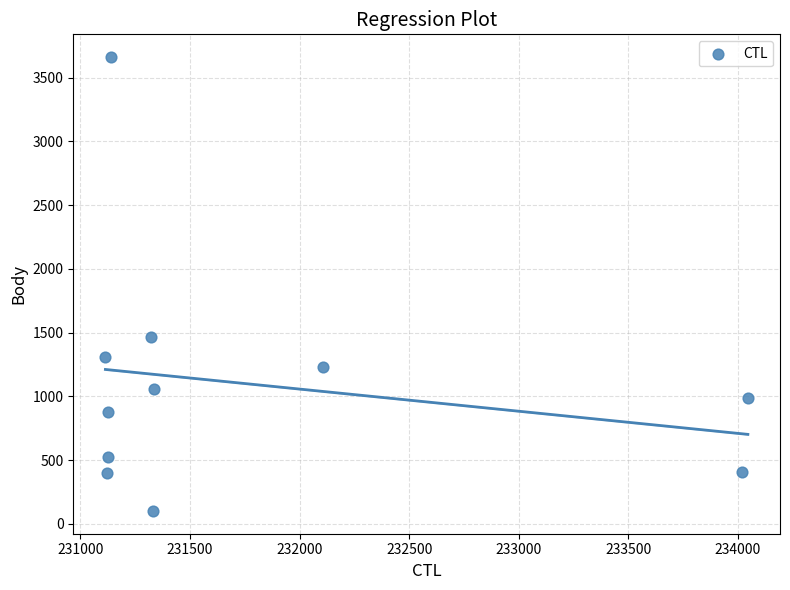

What is the average X value?

231798